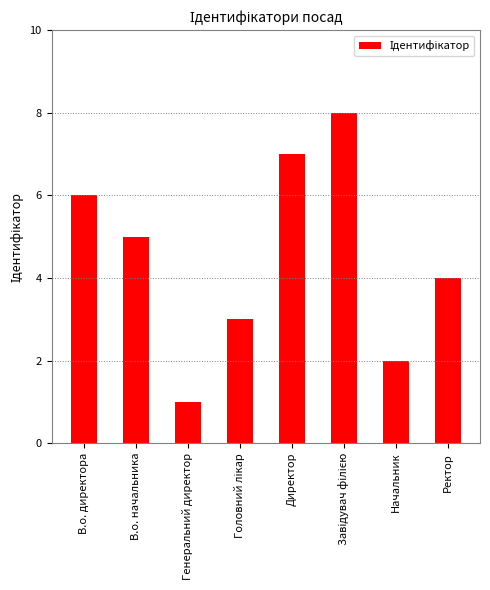

What is the difference between the second highest and minimum values?

6